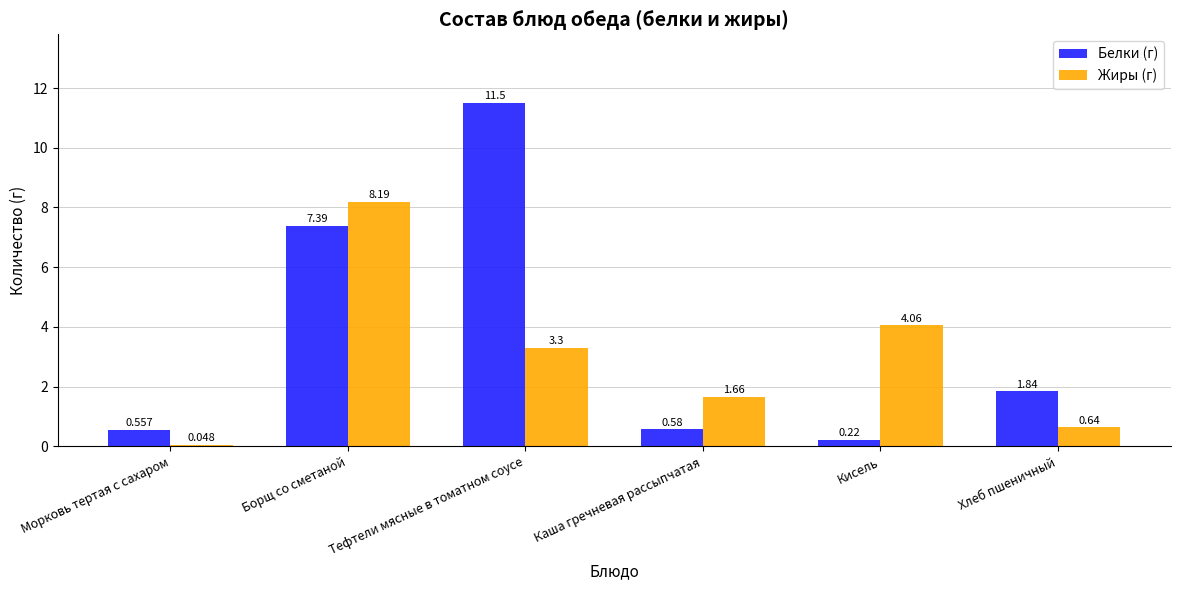

Which series has the largest range (max minus min)?

Белки (г)